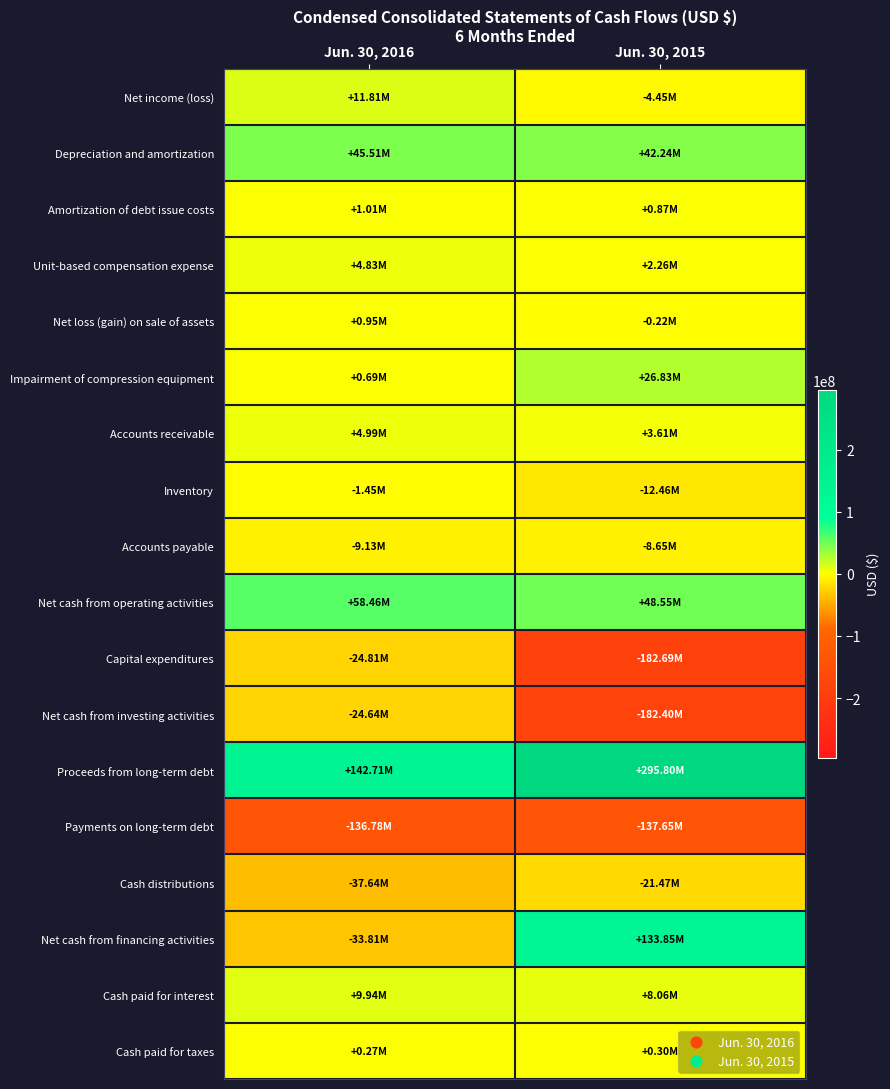

How many distinct data groups are displayed?

18